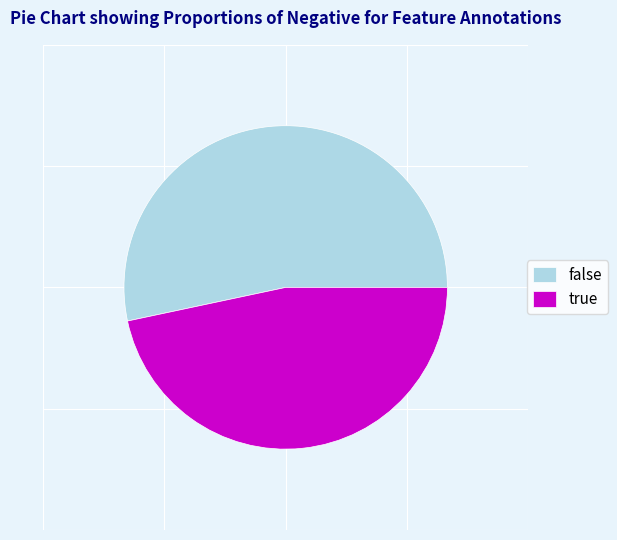

What is the smallest slice in the pie chart?

true